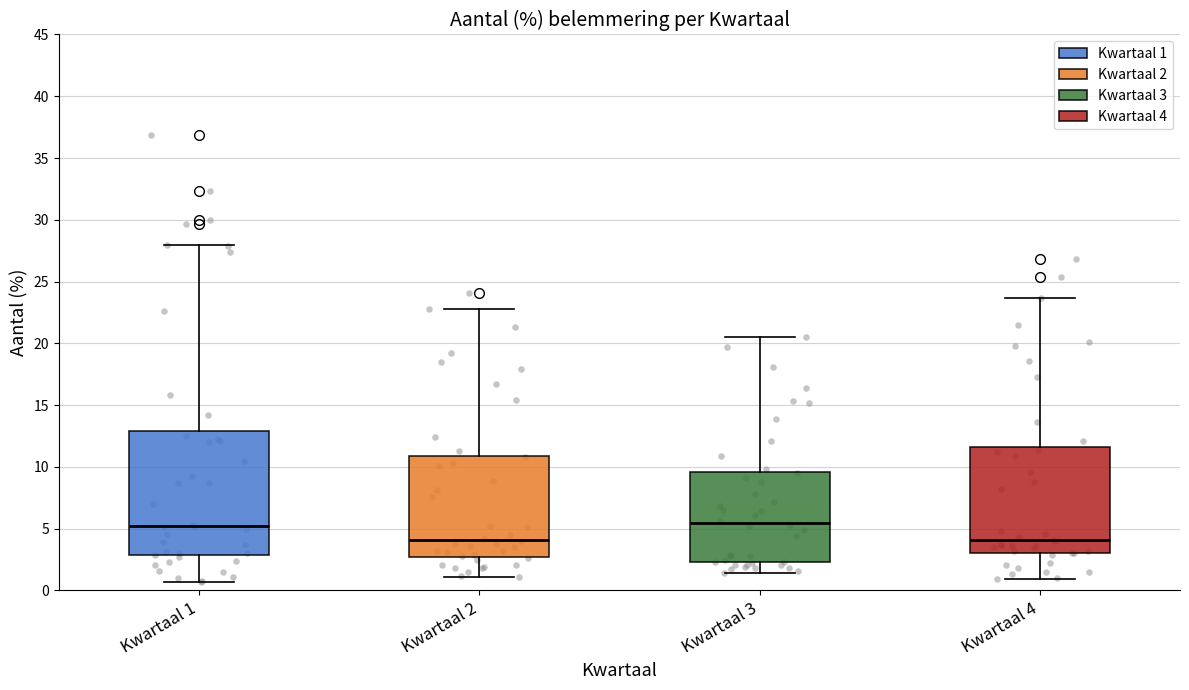

Where is the lower edge of the box for Kwartaal 1 on the y-axis? The values are not printed on the chart, so give them approximately, as read against the axis.

3.0